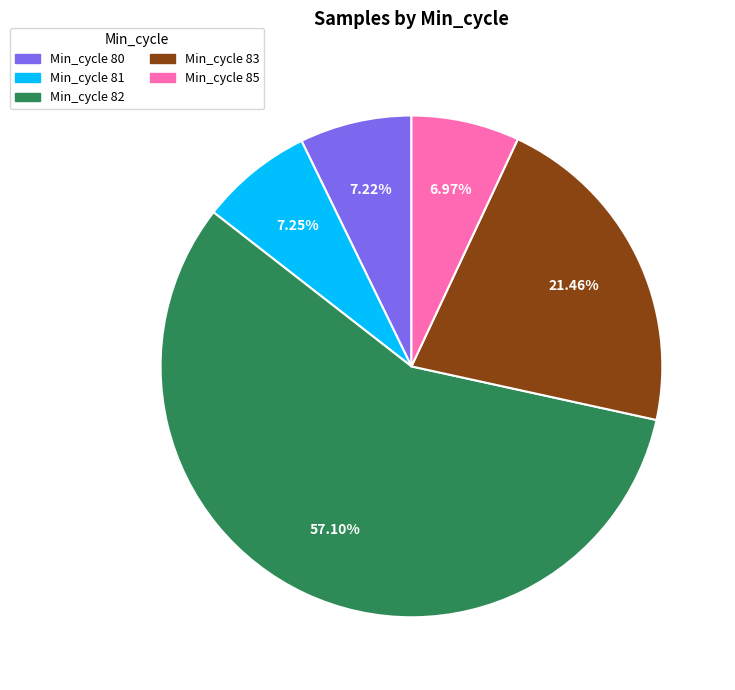

Is there a majority slice in this chart?

Yes